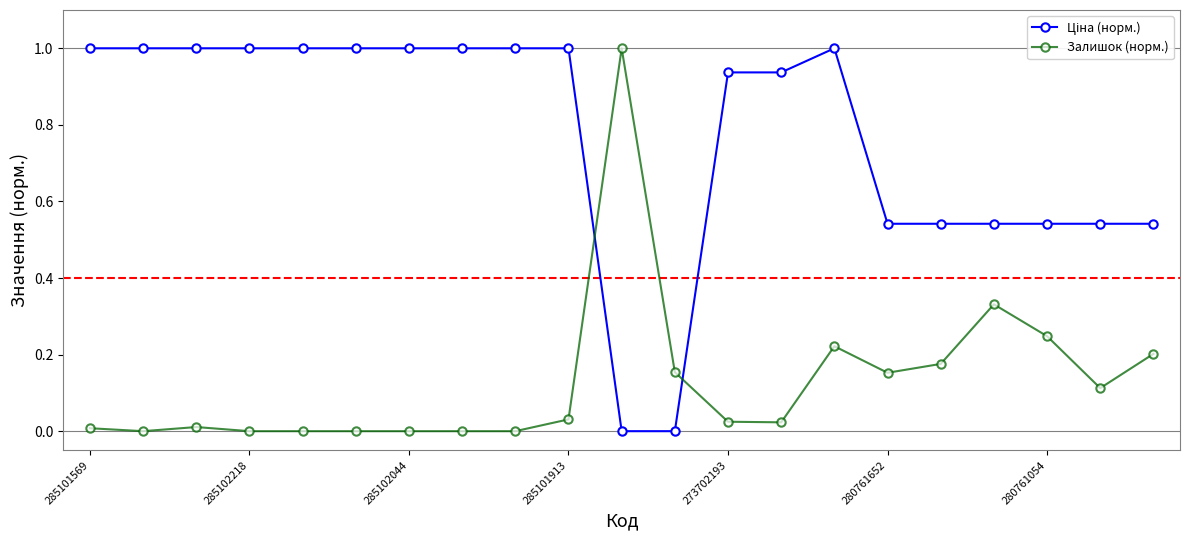

What is the difference between the maximum and minimum values in the Залишок (норм.) series?

1.0